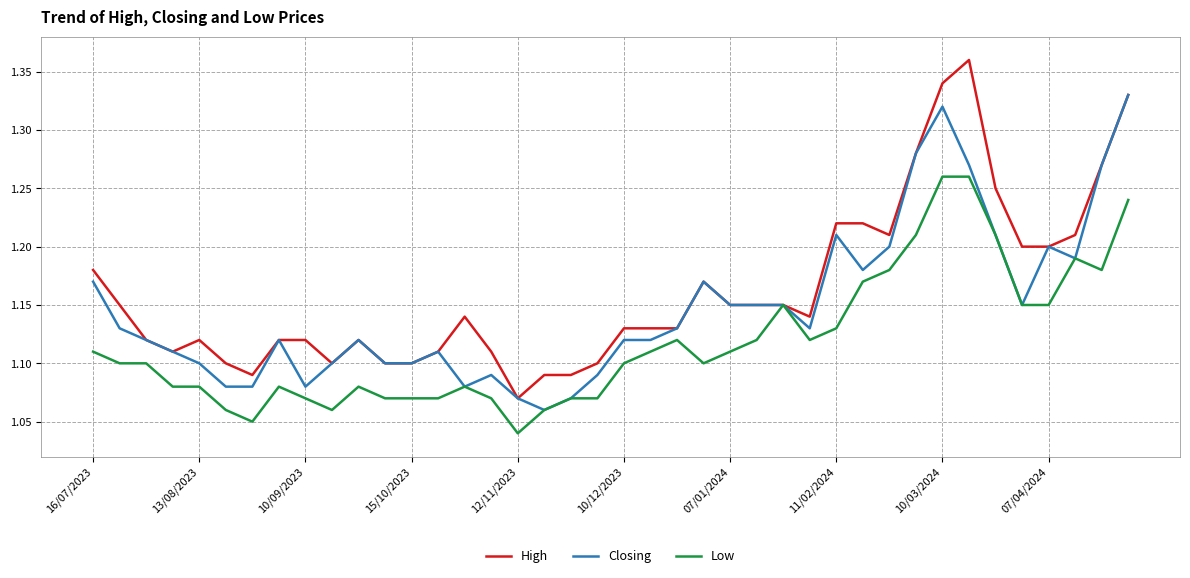

What is the sum of all High values?

46.5